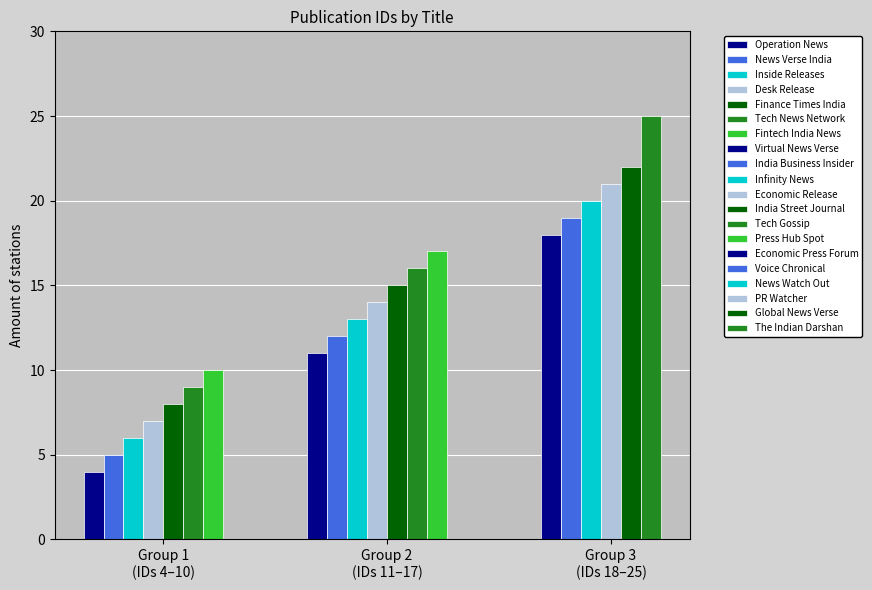

The value at Virtual News Verse is 4. True or false?

False